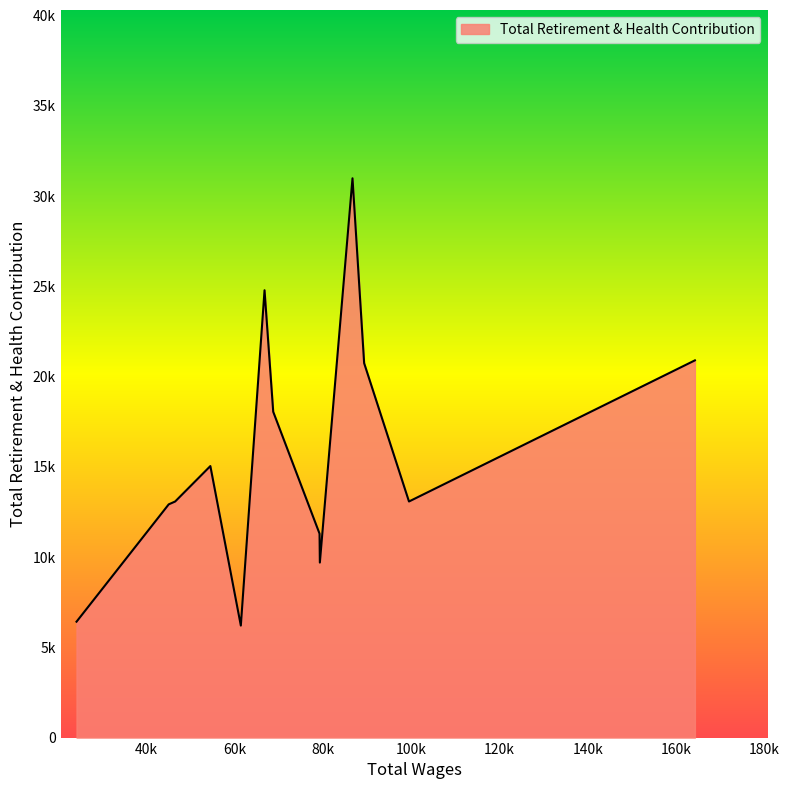

Which label corresponds to the smallest value in the chart?

61392.0